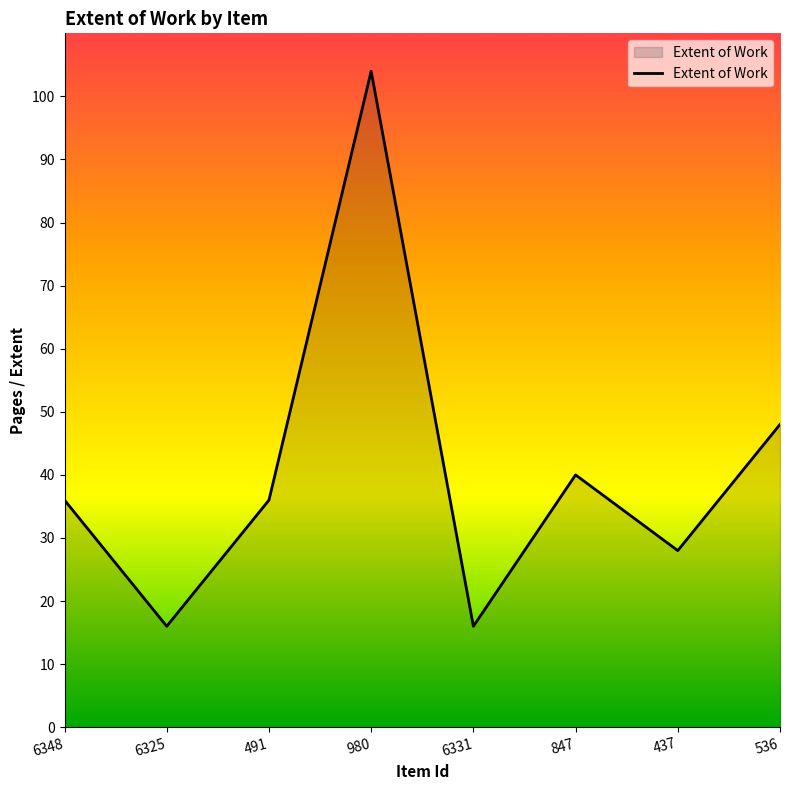

Count the number of categories in the chart.

8